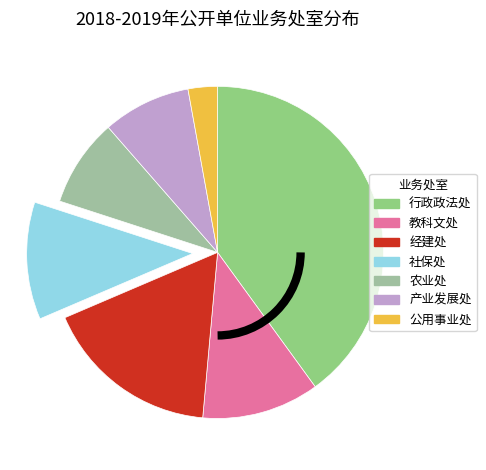

Does 社保处 account for over 50% of the chart?

No